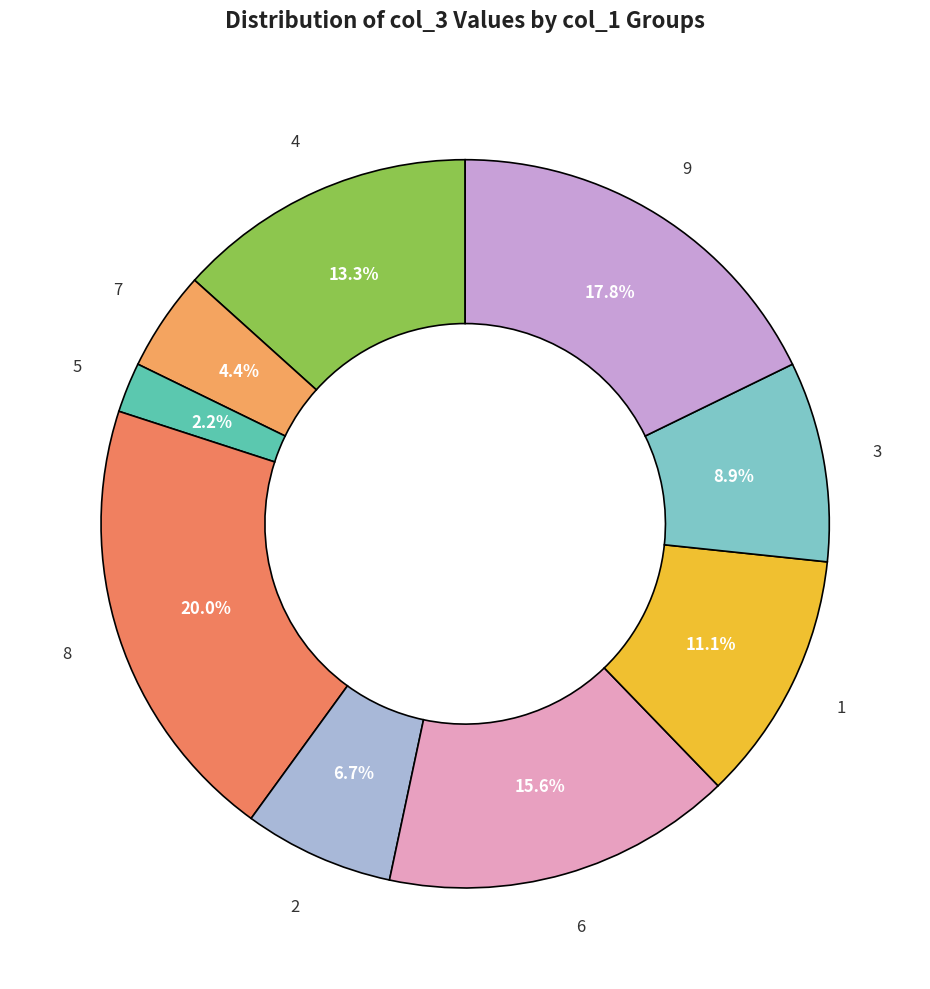

To the nearest percent, what is the difference between the largest and smallest slice percentages?

18%